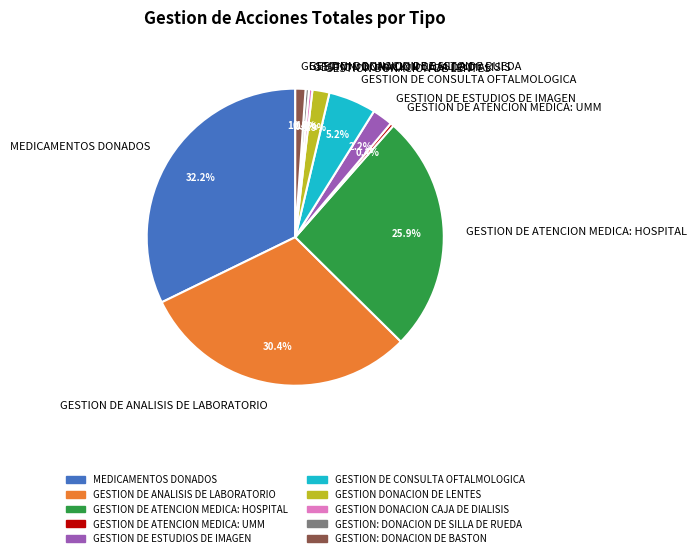

What is the ratio of the value at GESTION DE ATENCION MEDICA: HOSPITAL to the value at GESTION DE CONSULTA OFTALMOLOGICA?

5.0